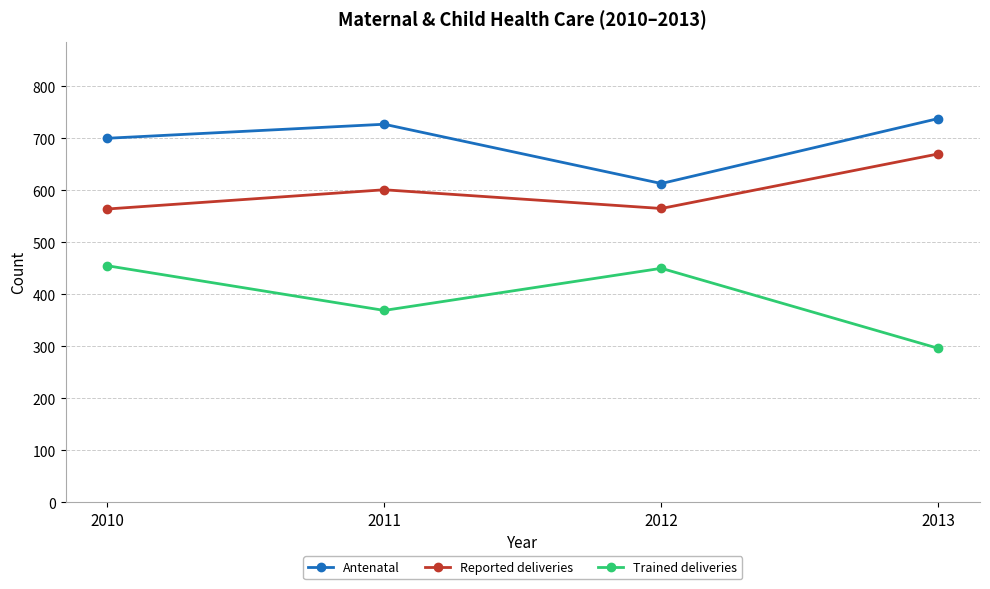

Count the number of categories in the chart.

4